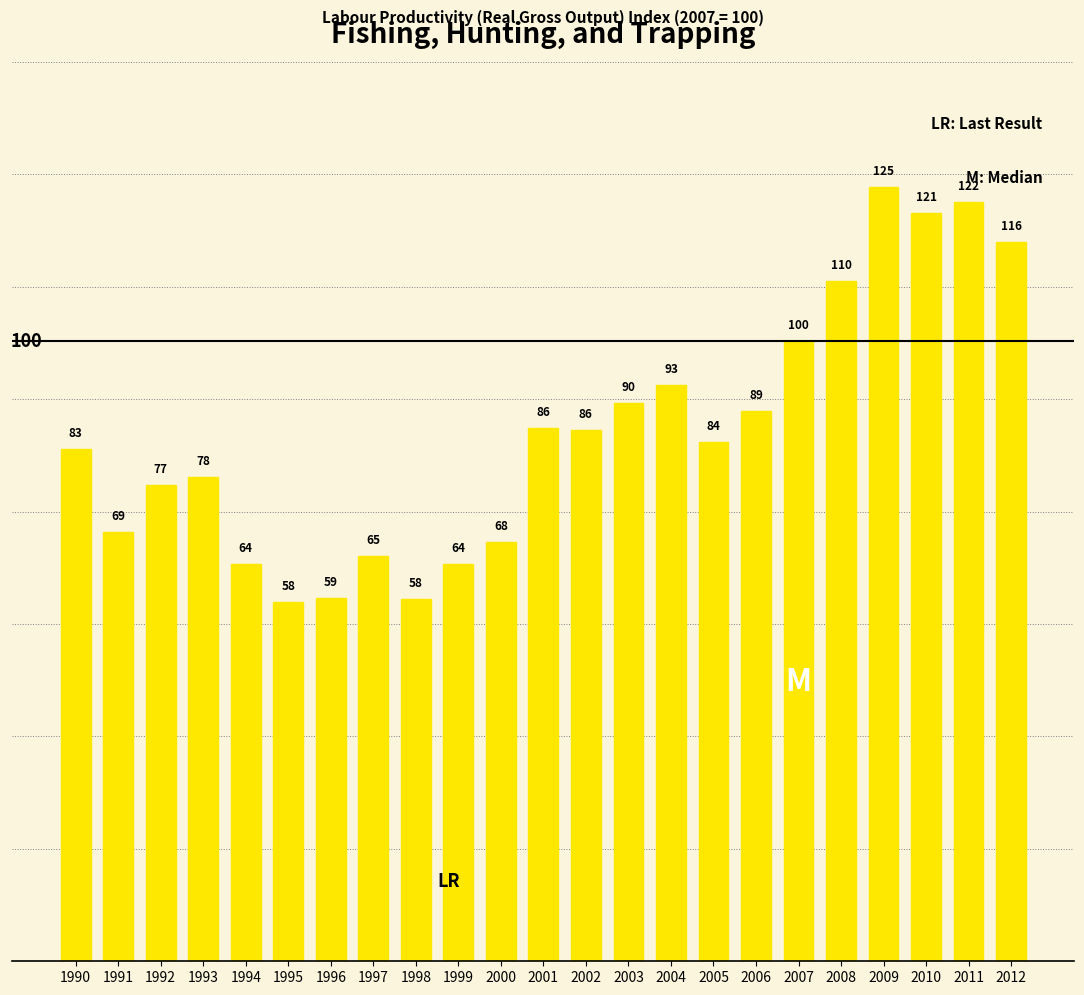

Between 1992 and 2008, which is larger?

2008